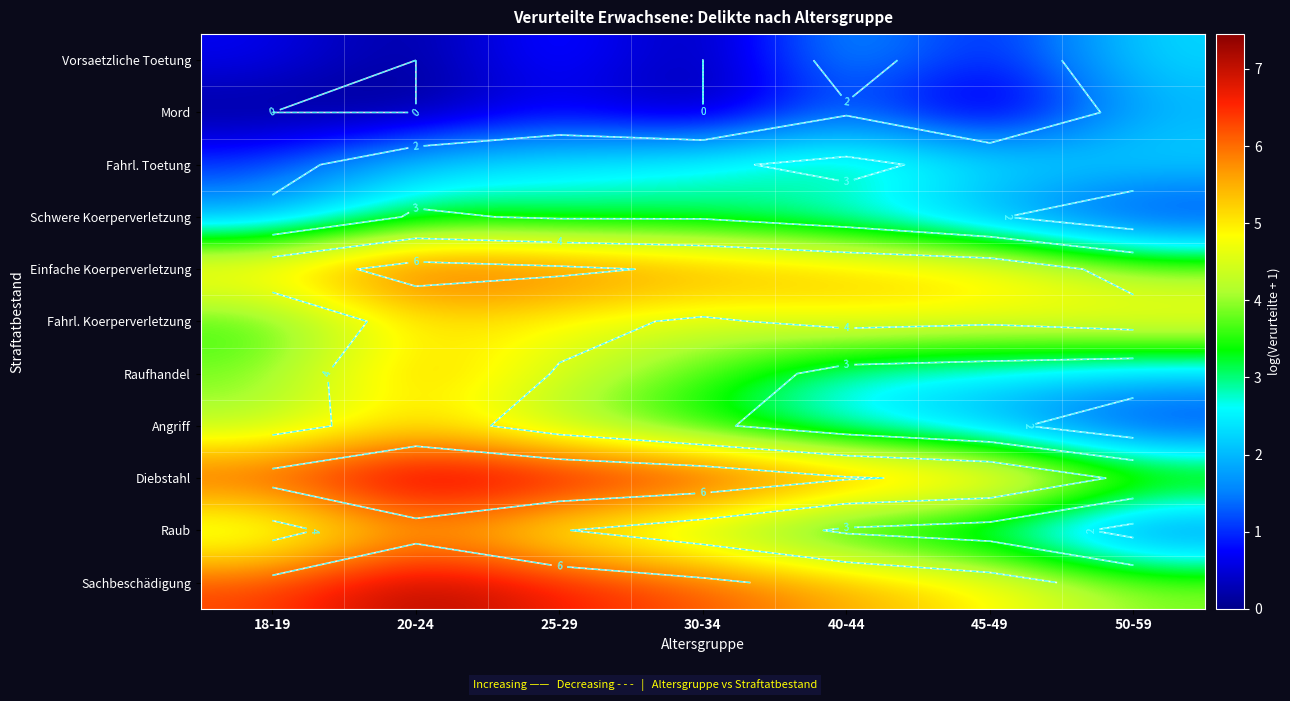

The value of Vorsaetzliche Toetung at 20-24 is 1.1. True or false?

False